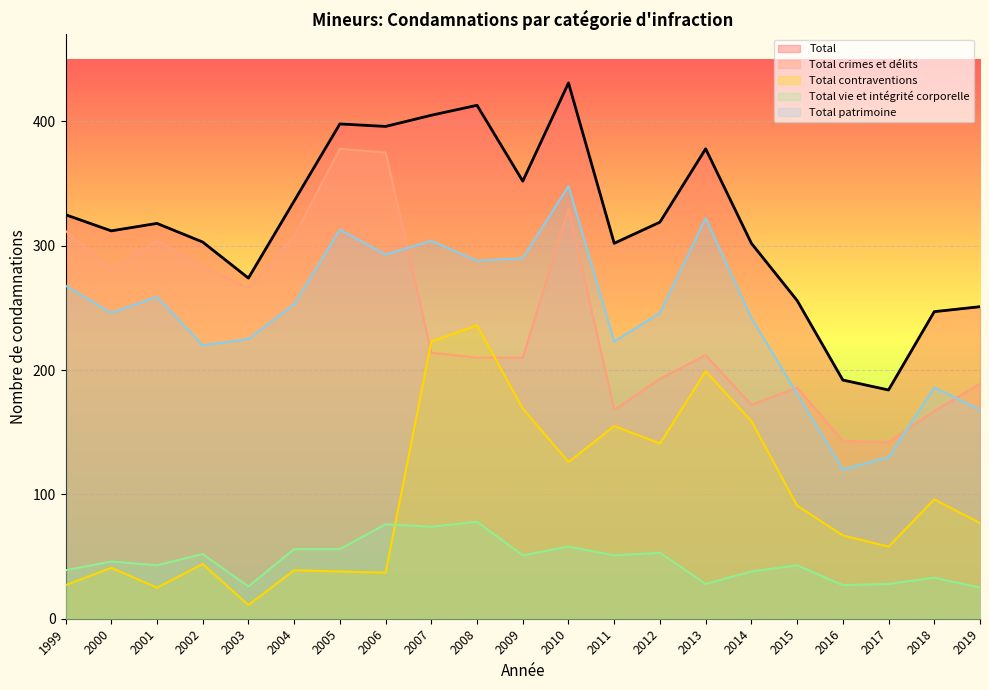

Where is Total crimes et délits nearest to the value 260?

2003